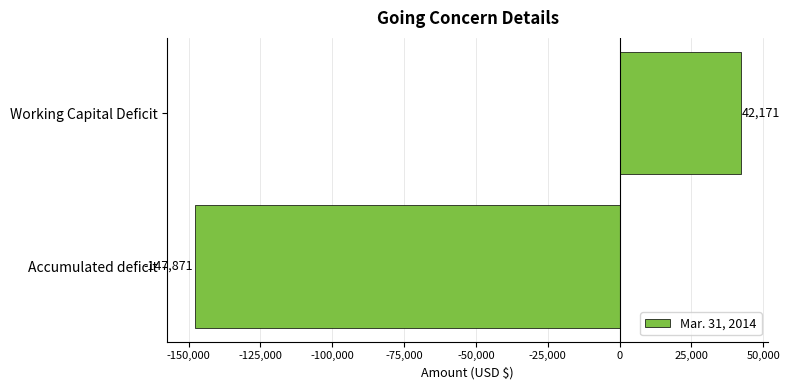

What is the difference between the maximum and minimum values?

190042